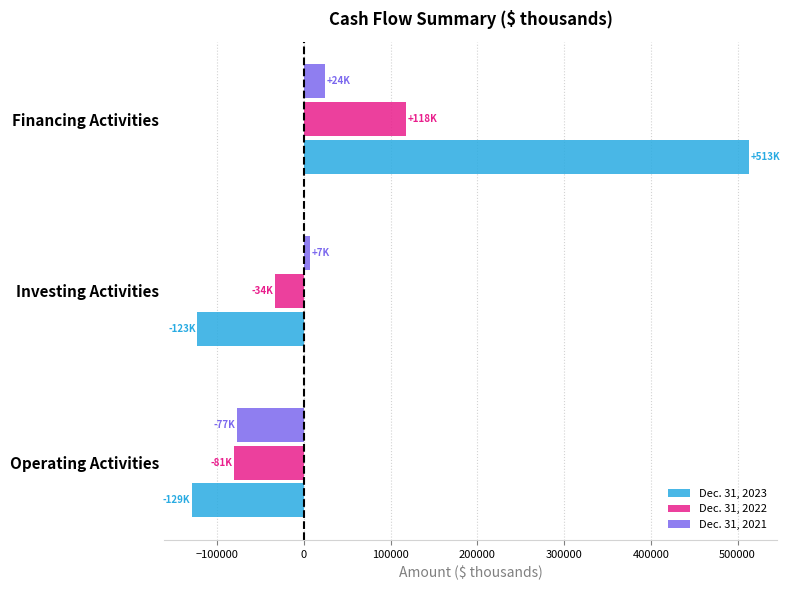

How many data points does each series have?

3